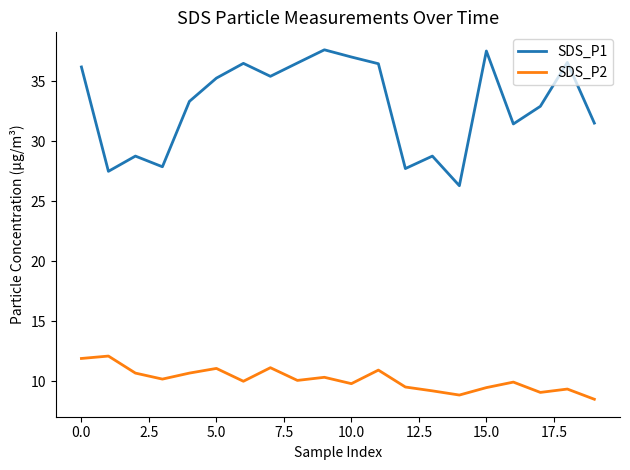

True or false: SDS_P2 and SDS_P1 cross at least once.

False